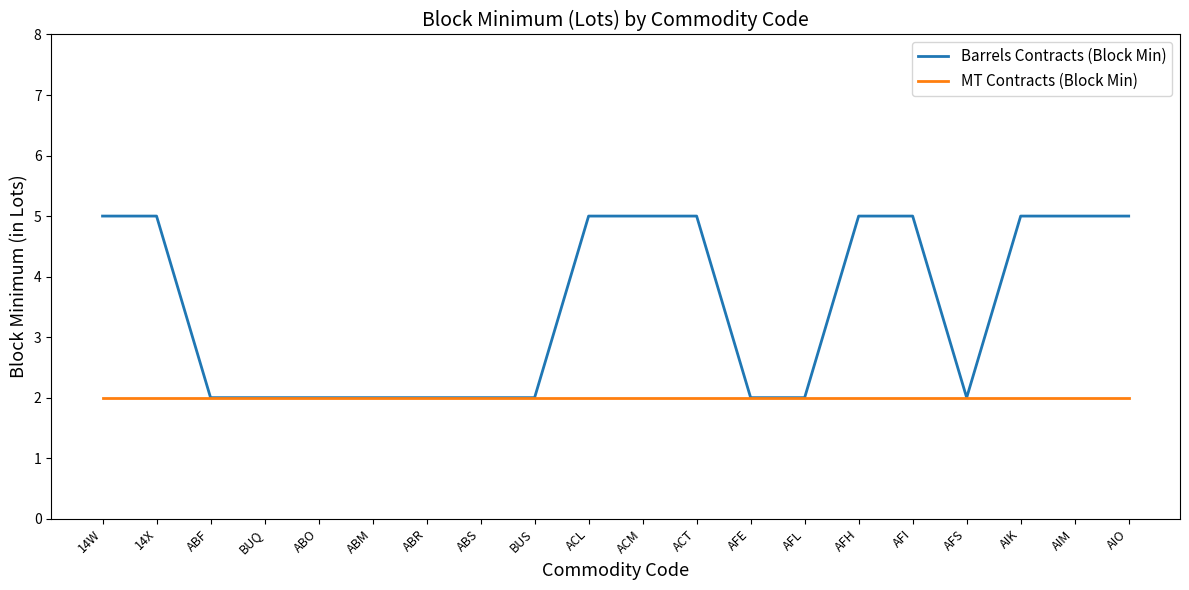

Does the chart have visible grid lines?

No